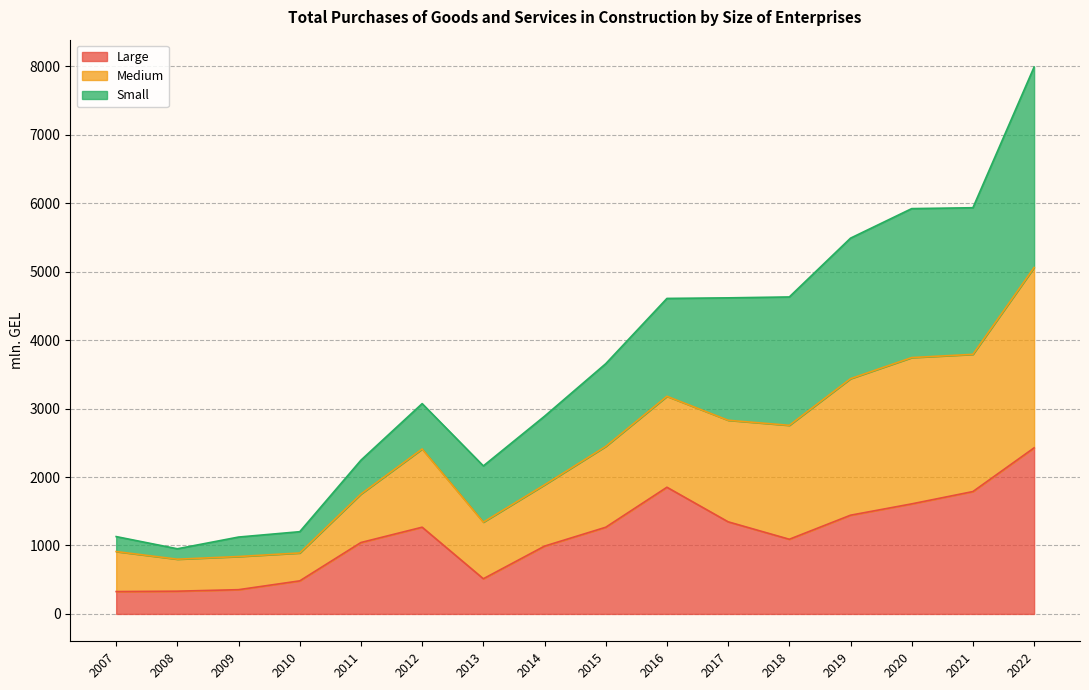

At which label does Large reach its peak?

2022